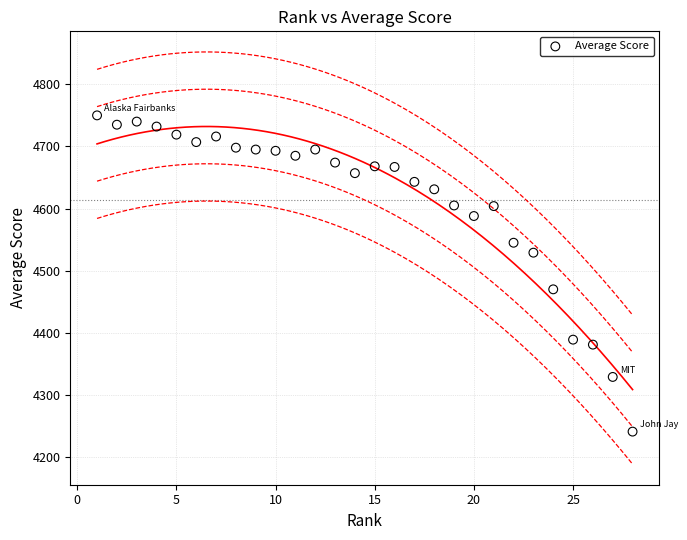

What is the range of Y values (max minus min)?

509